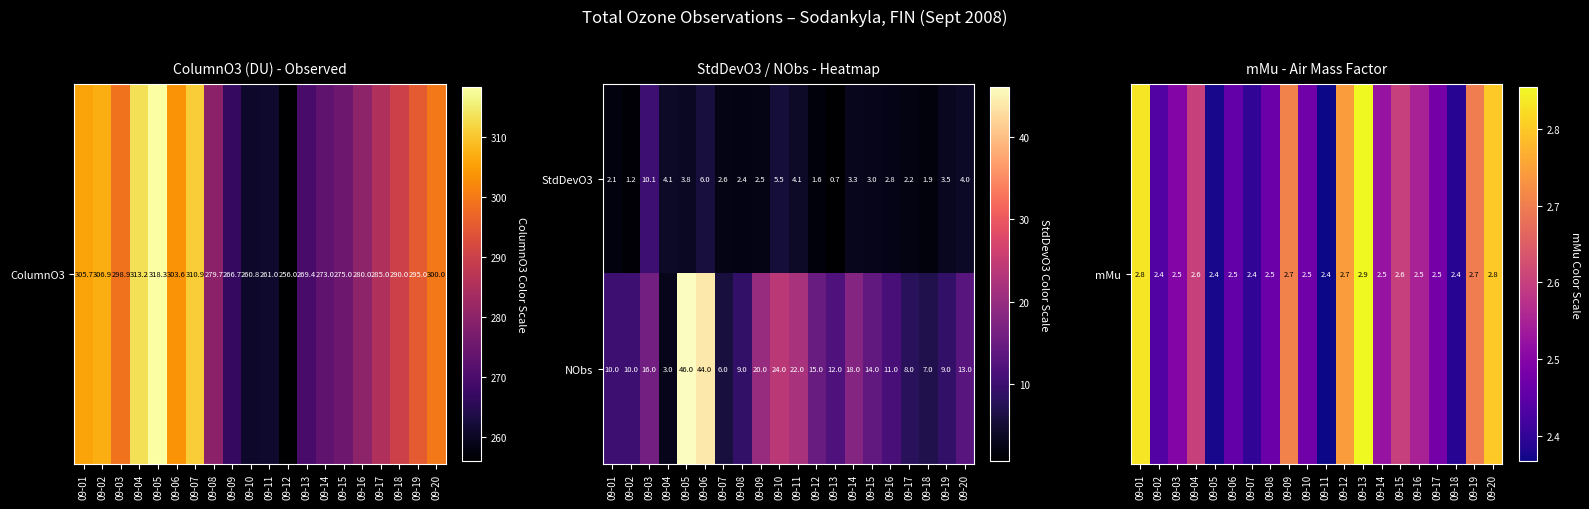

Where is NObs nearest to the value 24?

09-10